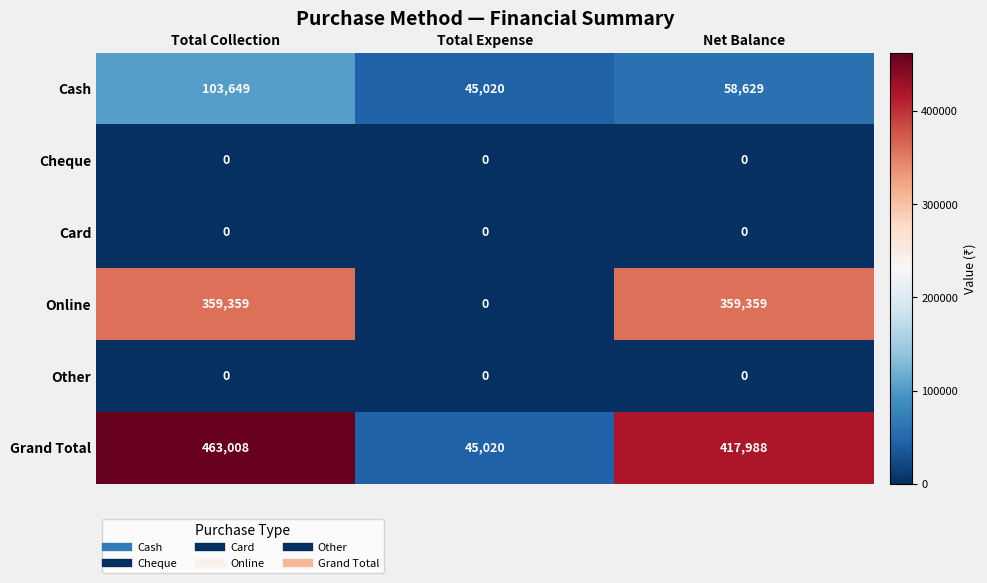

The Cash series shows 78375 at Total Expense. True or false?

False